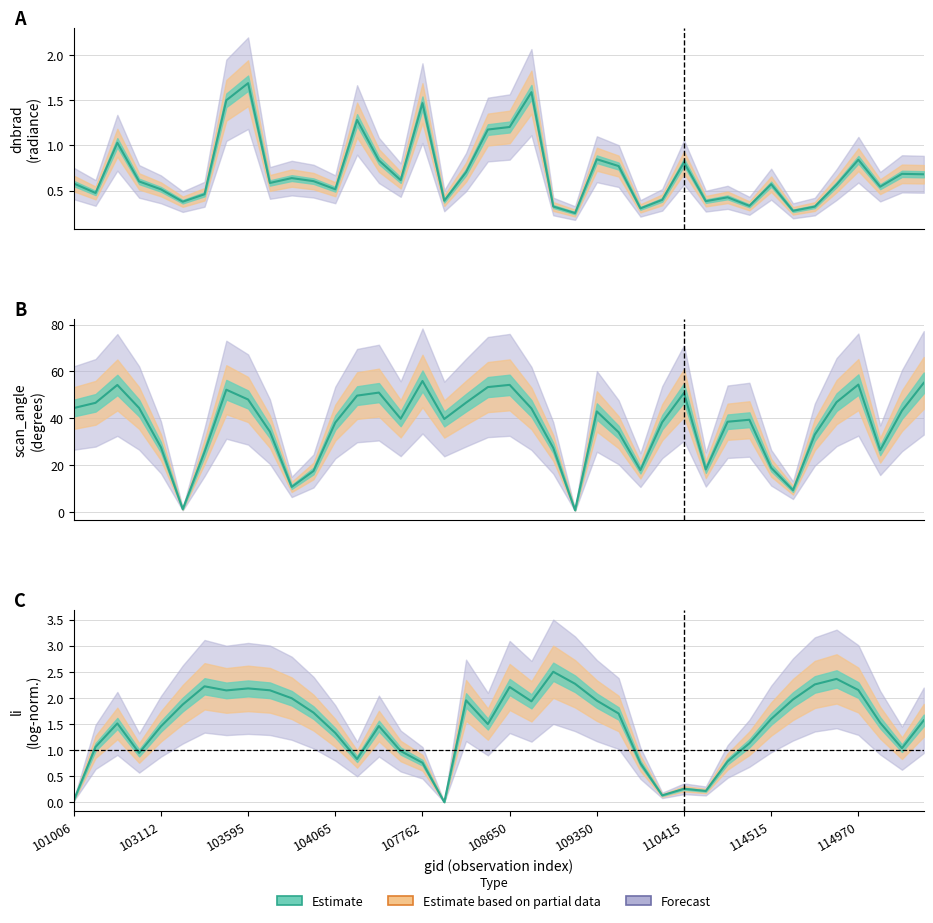

Which series changed the most between 108833 and 114856?

scan_angle